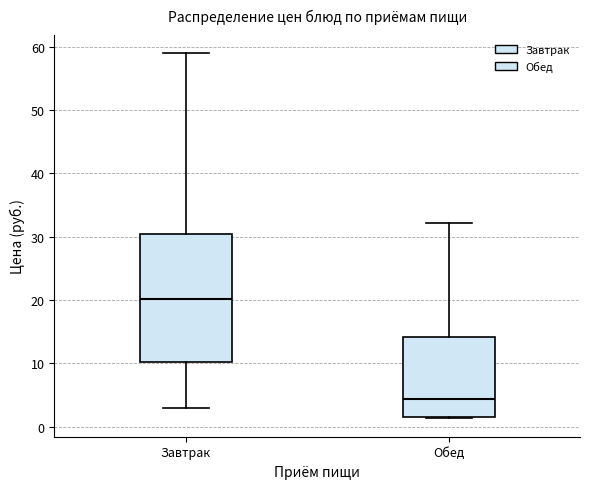

Reading left to right, transcribe this box plot: for each box, give where its median line is, the range the box spans, and where its two whiskers end, as read against the y-axis. The values are not printed on the chart, so give them approximately, as read against the axis.

Завтрак: median 20, box 10 to 30, whiskers 3 to 59
Обед: median 4, box 2 to 14, whiskers 1 to 32